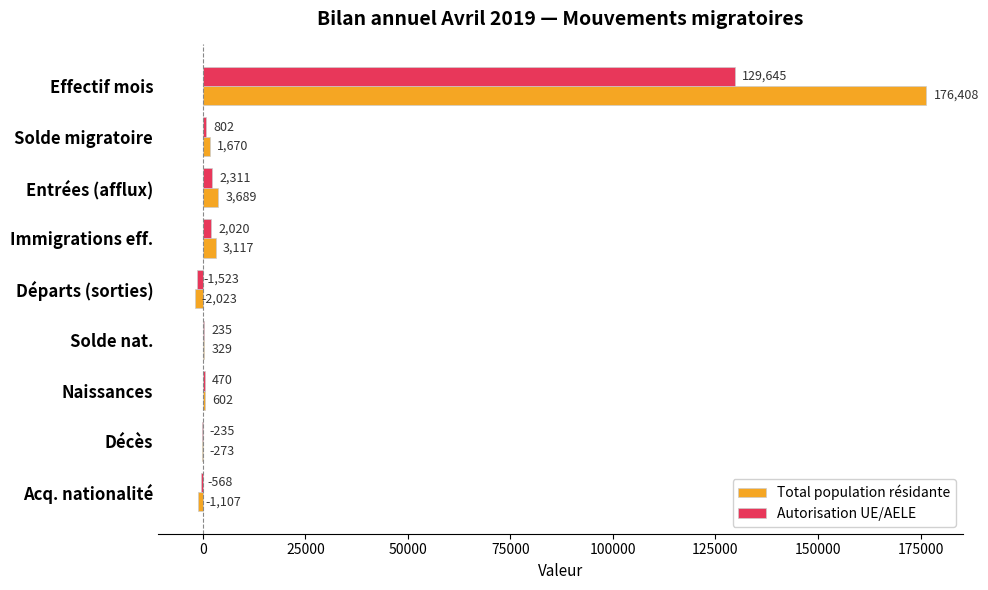

Which series changed the most between Immigrations eff. and Décès?

Total population résidante